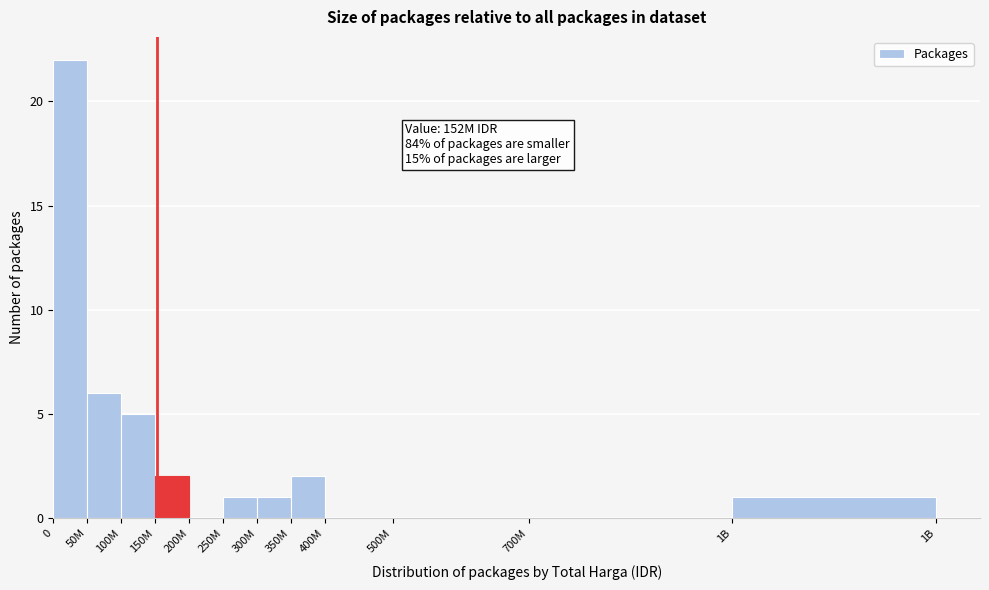

Reading right to left, list all the values displayed in this chart.

1B=1	700M=0	500M=0	400M=0	350M=2	300M=1	250M=1	200M=0	150M=2	100M=5	50M=6	0=22